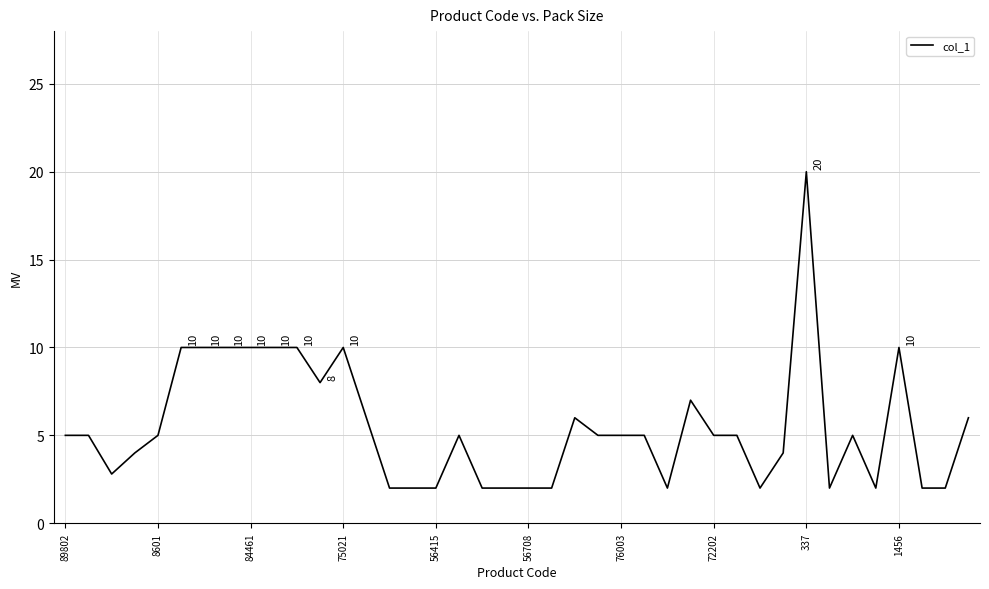

What is the greatest value displayed?

20.0